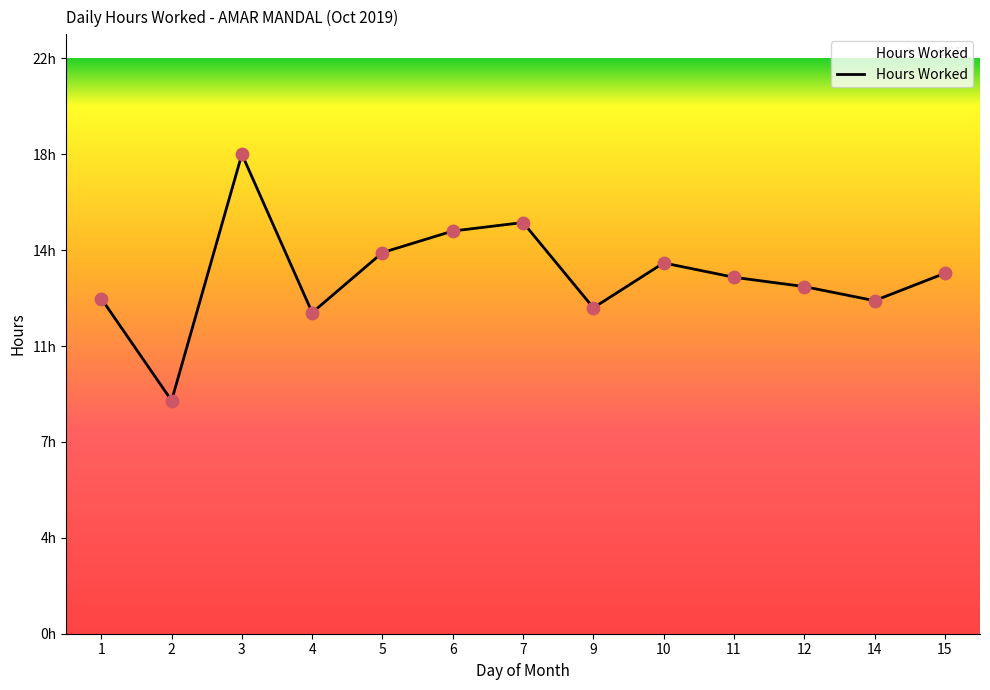

Is this an area chart (filled region under the line)?

Yes